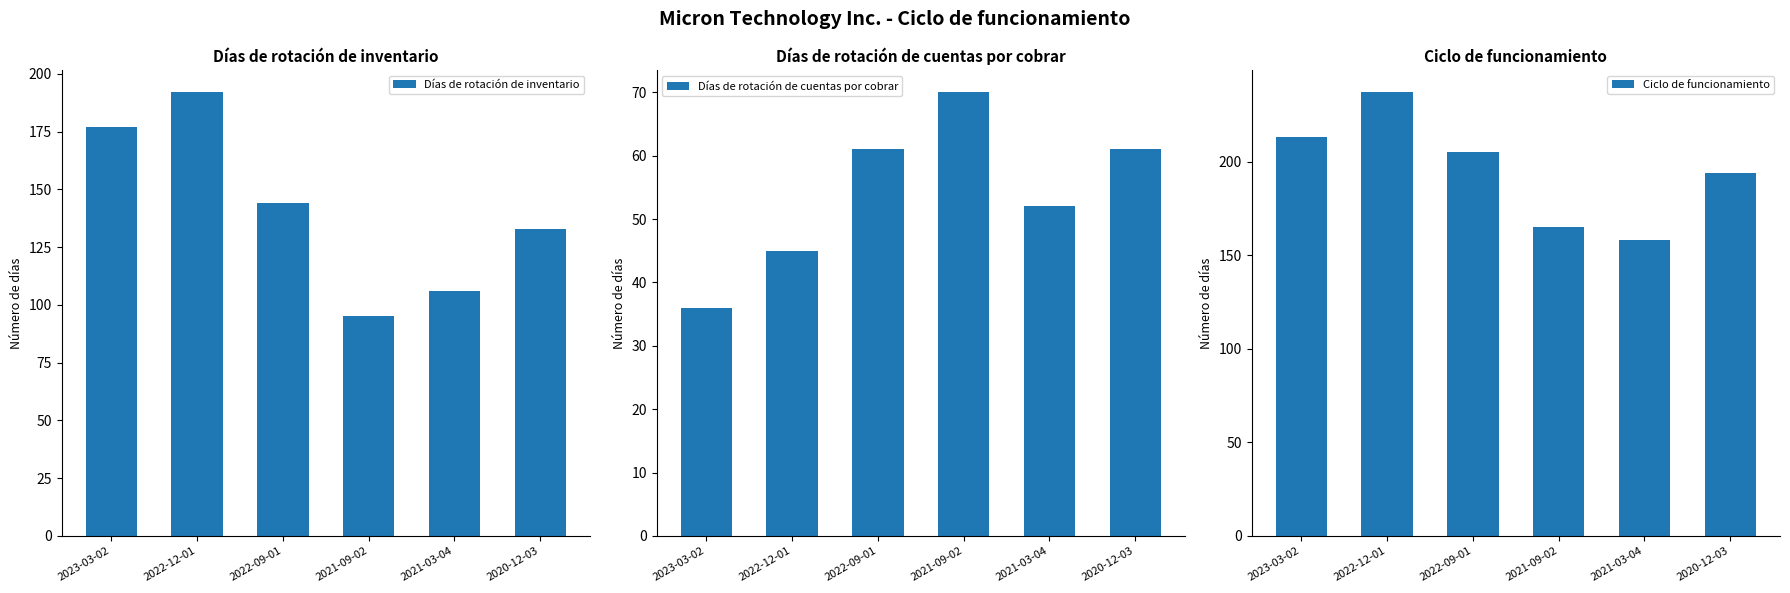

Read the Días de rotación de inventario value at 2021-03-04.

106